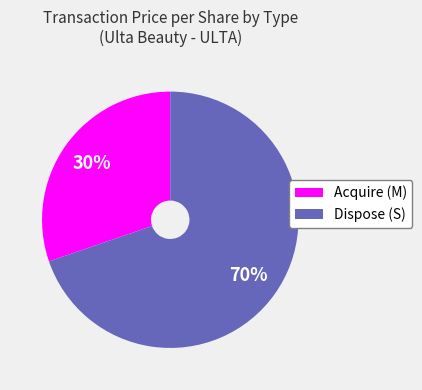

To the nearest percent, what is the average slice percentage?

50%